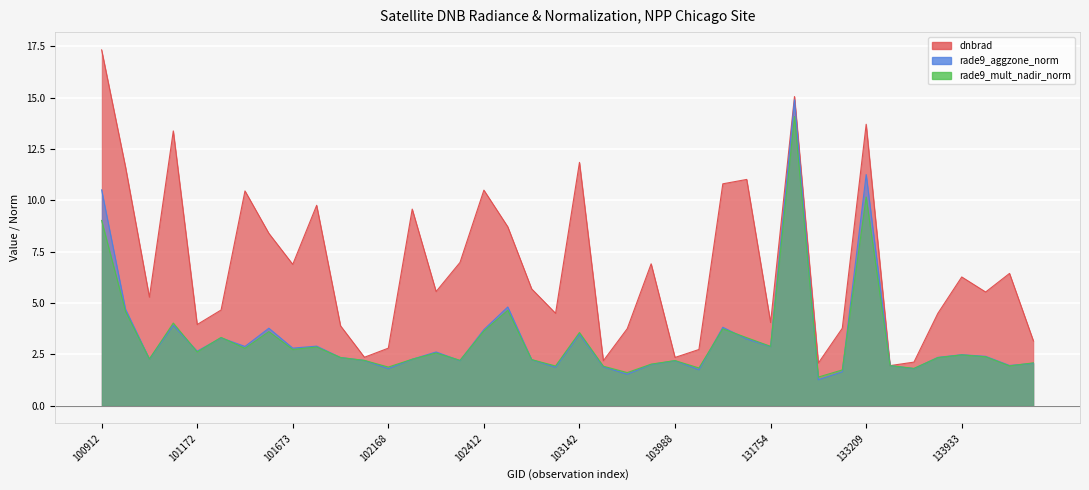

Reading left to right, list all the values displayed in this chart.

dnbrad: 100912=17.3	101039=11.6	101048=5.3	101163=13.4	101172=4.0	101543=4.7	101551=10.5	101665=8.4	101673=6.9	101787=9.8	101796=3.9	102047=2.4	102168=2.8	102179=9.6	102291=5.6	102300=7.0	102412=10.5	102421=8.7	103023=5.7	103031=4.5	103142=11.9	103388=2.2	103625=3.8	103745=6.9	103988=2.4	104104=2.7	104337=10.8	131213=11.0	131754=4.1	132474=15.1	132656=2.1	132835=3.8	133209=13.7	133392=2.0	133572=2.1	133749=4.5	133933=6.3	133944=5.5	134113=6.4	134124=3.2
rade9_aggzone_norm: 100912=10.5	101039=4.7	101048=2.3	101163=3.9	101172=2.7	101543=3.3	101551=2.9	101665=3.8	101673=2.8	101787=2.9	101796=2.3	102047=2.2	102168=1.8	102179=2.3	102291=2.6	102300=2.2	102412=3.7	102421=4.8	103023=2.2	103031=1.9	103142=3.5	103388=1.9	103625=1.5	103745=2.0	103988=2.2	104104=1.7	104337=3.8	131213=3.2	131754=2.9	132474=14.9	132656=1.3	132835=1.6	133209=11.3	133392=2.0	133572=1.8	133749=2.4	133933=2.5	133944=2.4	134113=2.0	134124=2.1
rade9_mult_nadir_norm: 100912=9.0	101039=4.6	101048=2.3	101163=4.0	101172=2.6	101543=3.3	101551=2.8	101665=3.6	101673=2.7	101787=2.9	101796=2.3	102047=2.2	102168=1.9	102179=2.3	102291=2.6	102300=2.2	102412=3.6	102421=4.6	103023=2.2	103031=1.9	103142=3.6	103388=1.9	103625=1.6	103745=2.0	103988=2.2	104104=1.8	104337=3.7	131213=3.3	131754=2.9	132474=14.1	132656=1.4	132835=1.7	133209=10.2	133392=2.0	133572=1.8	133749=2.3	133933=2.5	133944=2.4	134113=1.9	134124=2.1